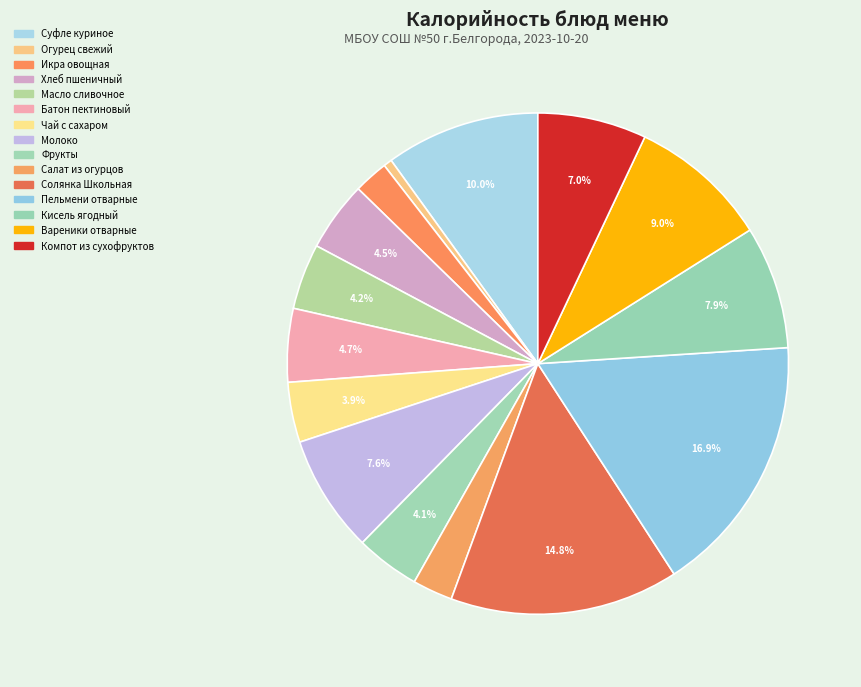

Which category has the smallest portion of the pie?

Огурец свежий